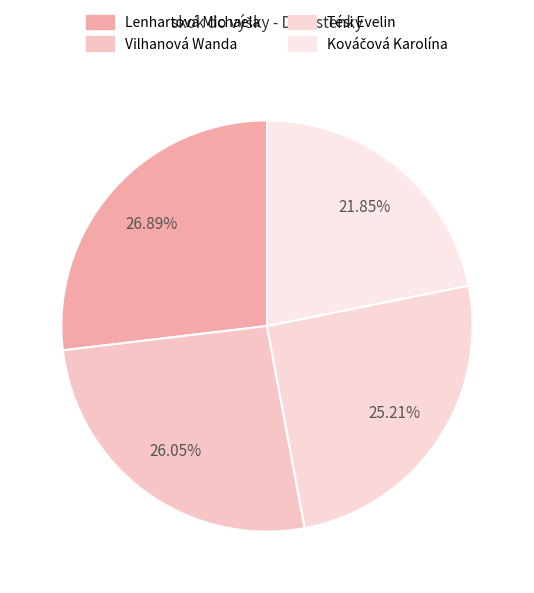

To the nearest percent, what portion does Kováčová Karolína represent?

22%